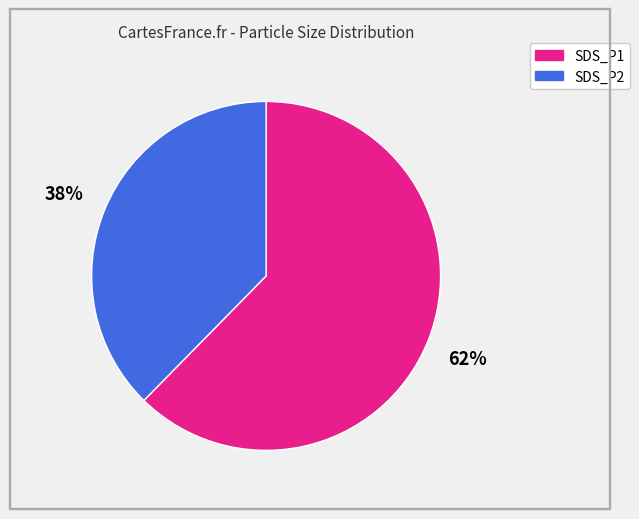

Is there any slice that represents more than half of the pie?

Yes